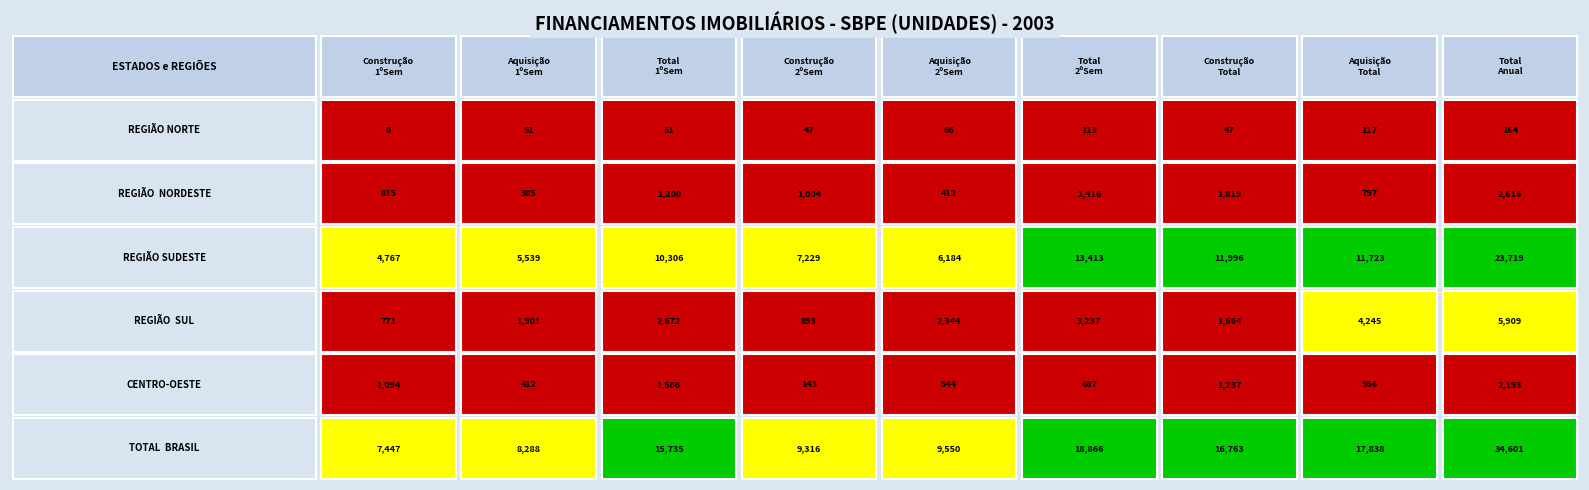

Reading right to left, extract all data points from this chart.

REGIÃO NORTE: 164	117	47	113	66	47	51	51	0
REGIÃO  NORDESTE: 2616	797	1819	1416	412	1004	1200	385	815
REGIÃO SUDESTE: 23719	11723	11996	13413	6184	7229	10306	5539	4767
REGIÃO  SUL: 5909	4245	1664	3237	2344	893	2672	1901	771
CENTRO-OESTE: 2193	956	1237	687	544	143	1506	412	1094
TOTAL  BRASIL: 34601	17838	16763	18866	9550	9316	15735	8288	7447